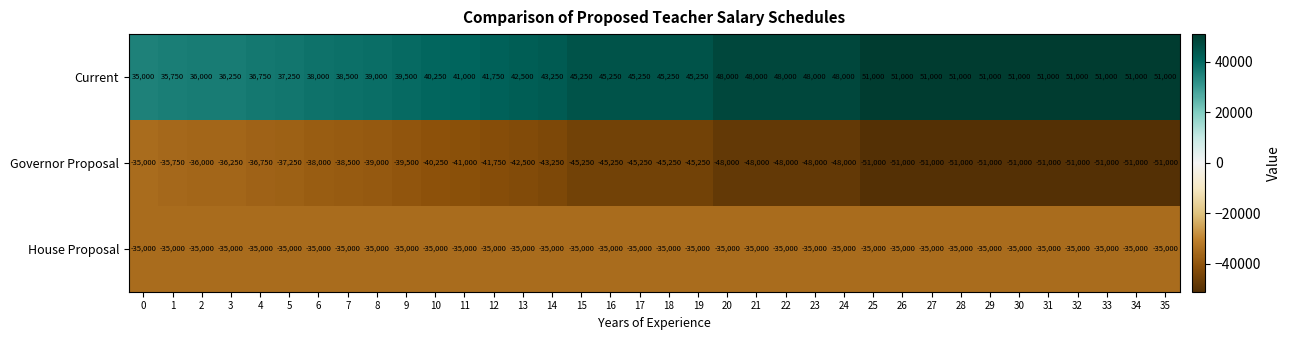

At how many categories does at least one series exceed 14601?

36